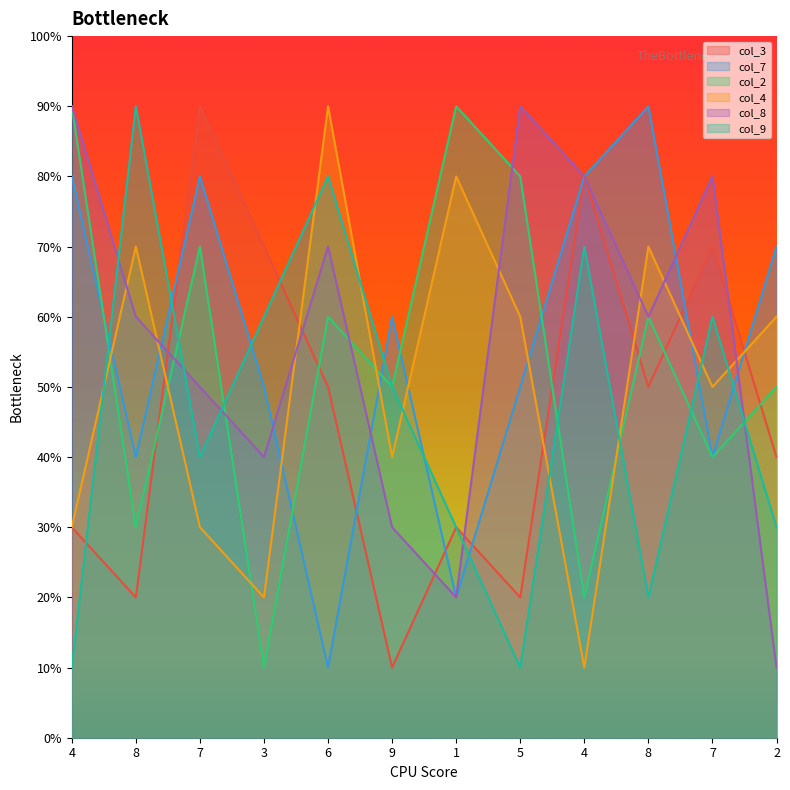

What are all the series names shown in the legend?

col_3, col_7, col_2, col_4, col_8, col_9